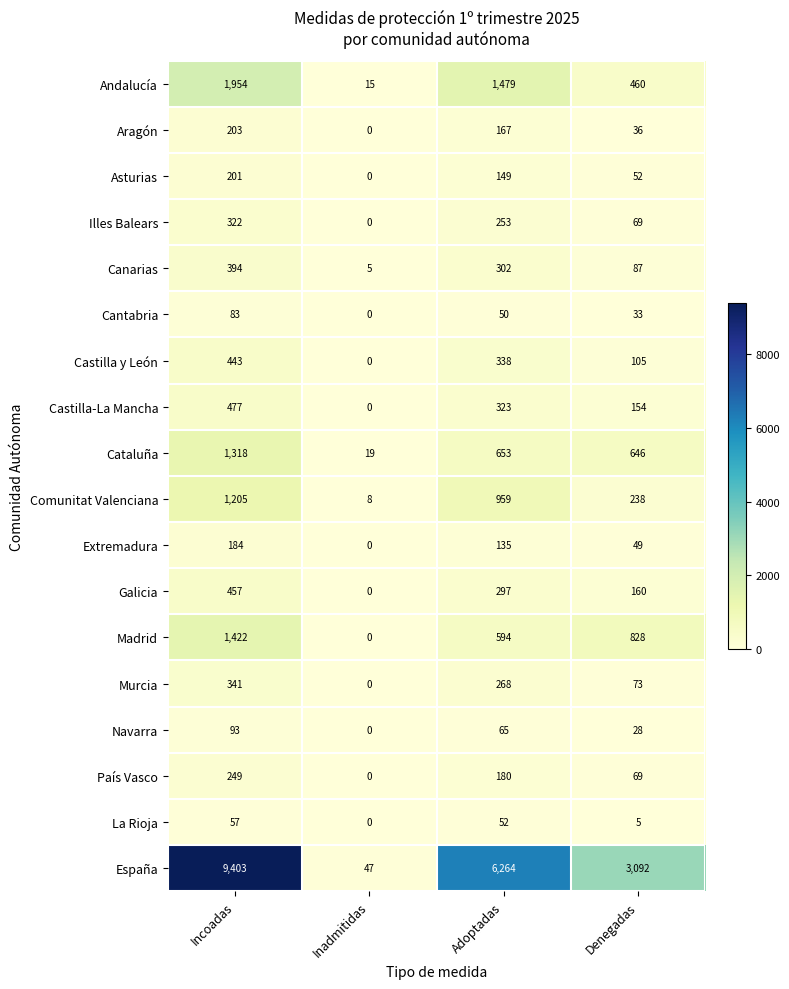

Which category has the lowest value across all series?

Inadmitidas